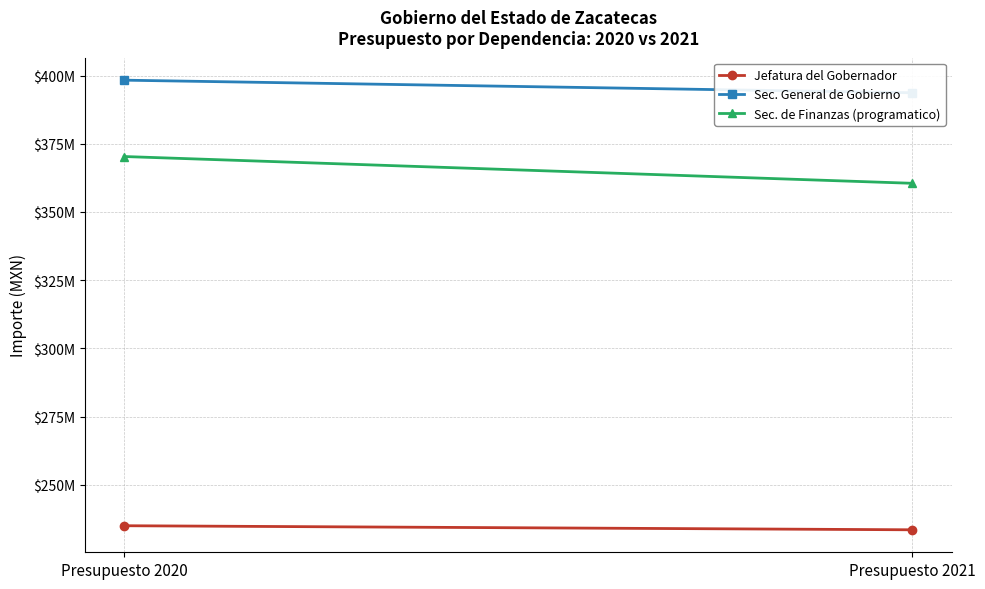

At Presupuesto 2021, list the series in order from smallest to largest.

Jefatura del Gobernador, Sec. de Finanzas (programatico), Sec. General de Gobierno